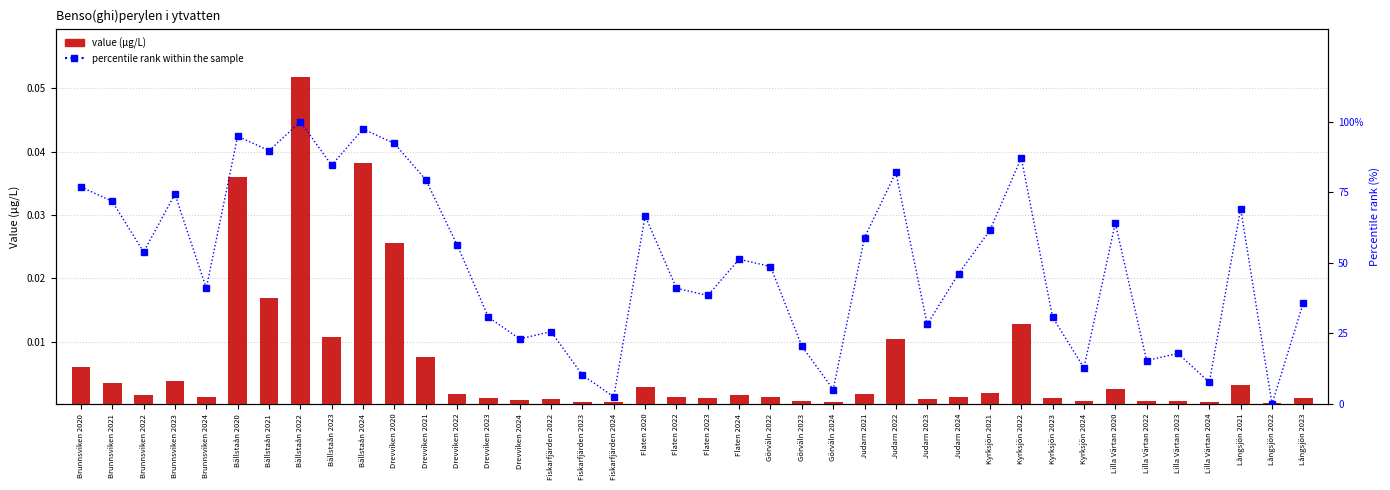

What is the average value of the percentile rank within the sample series?

49.9